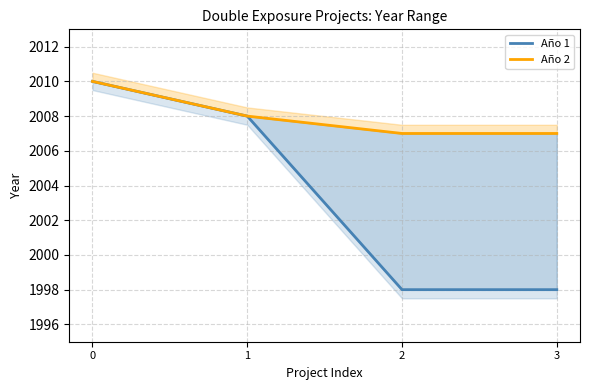

True or false: Año 2 and Año 1 cross at least once.

False